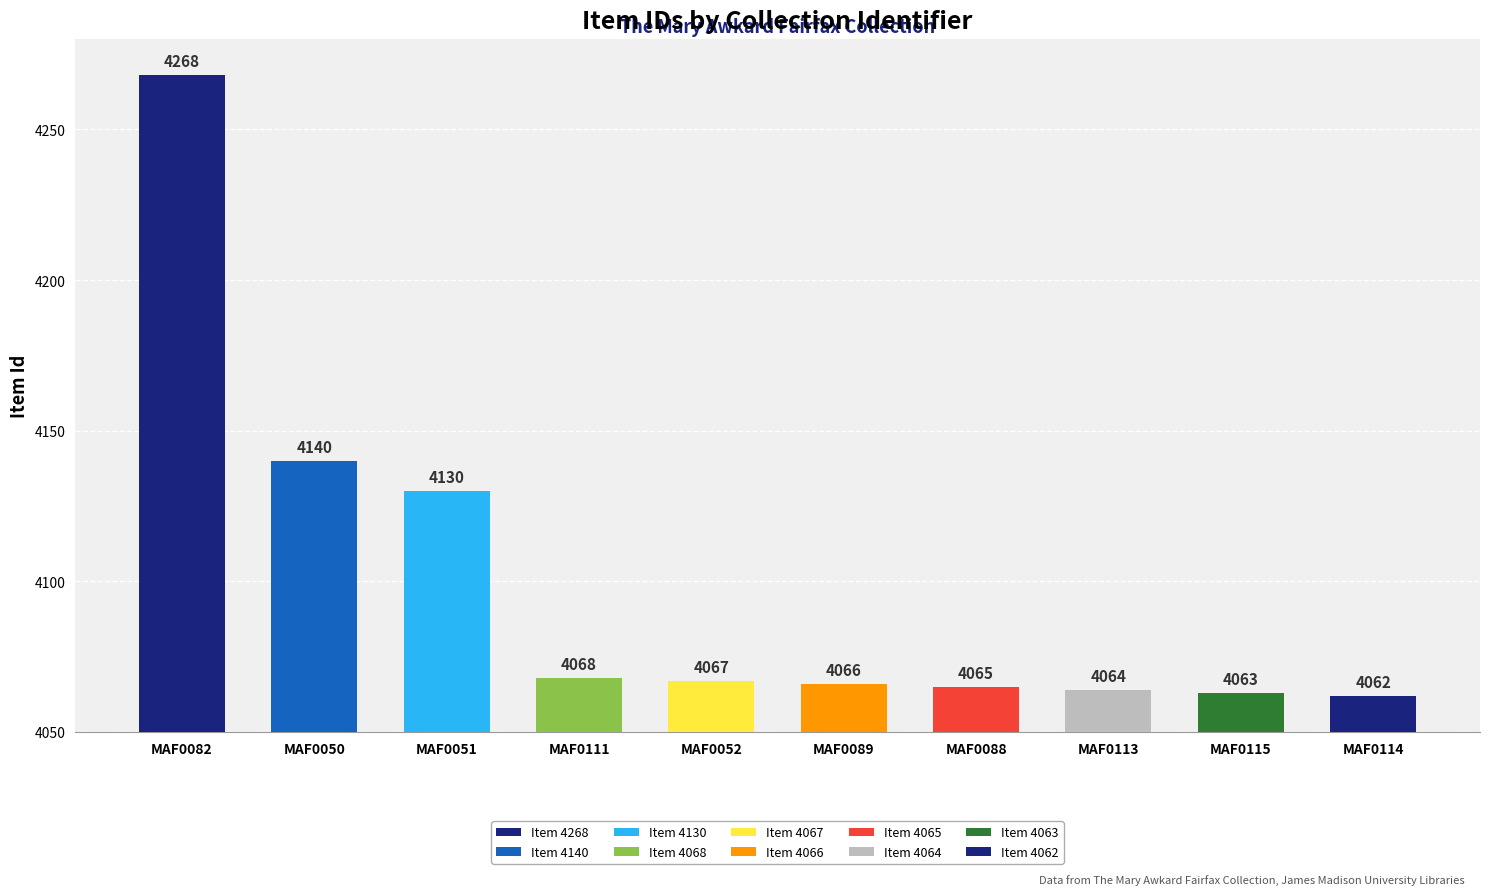

Which has a higher value, MAF0051 or MAF0113?

MAF0051